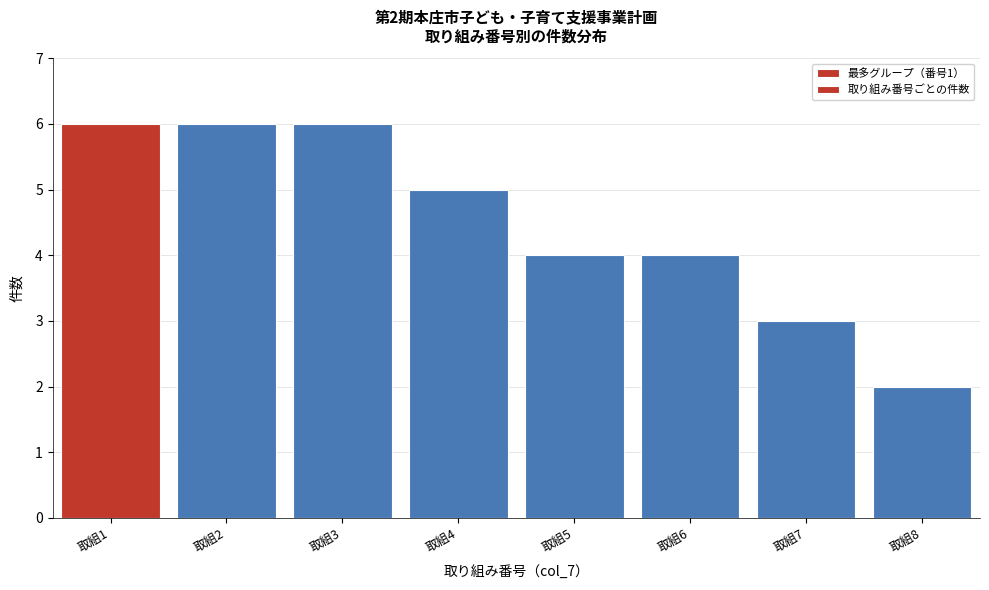

Reading right to left, extract all data points from this chart.

取組8=2	取組7=3	取組6=4	取組5=4	取組4=5	取組3=6	取組2=6	取組1=6